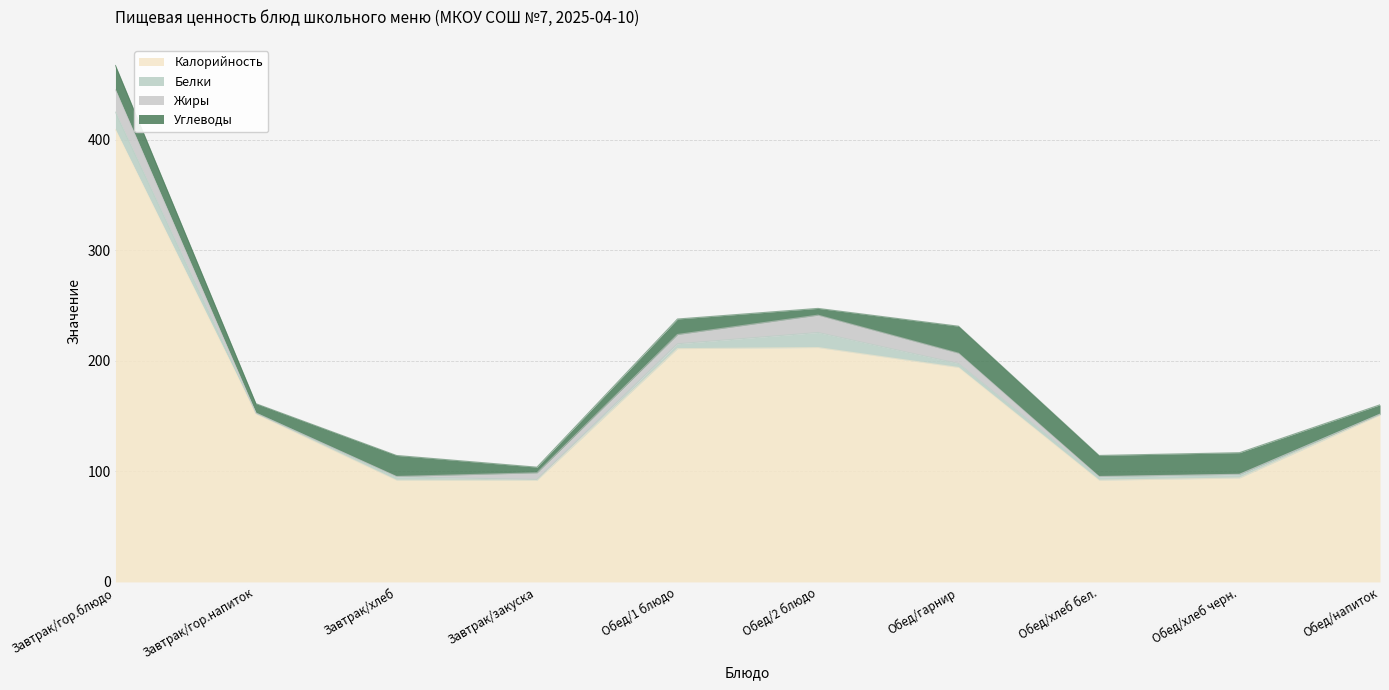

Which series ends up on top after the final intersection of Углеводы and Белки?

Углеводы